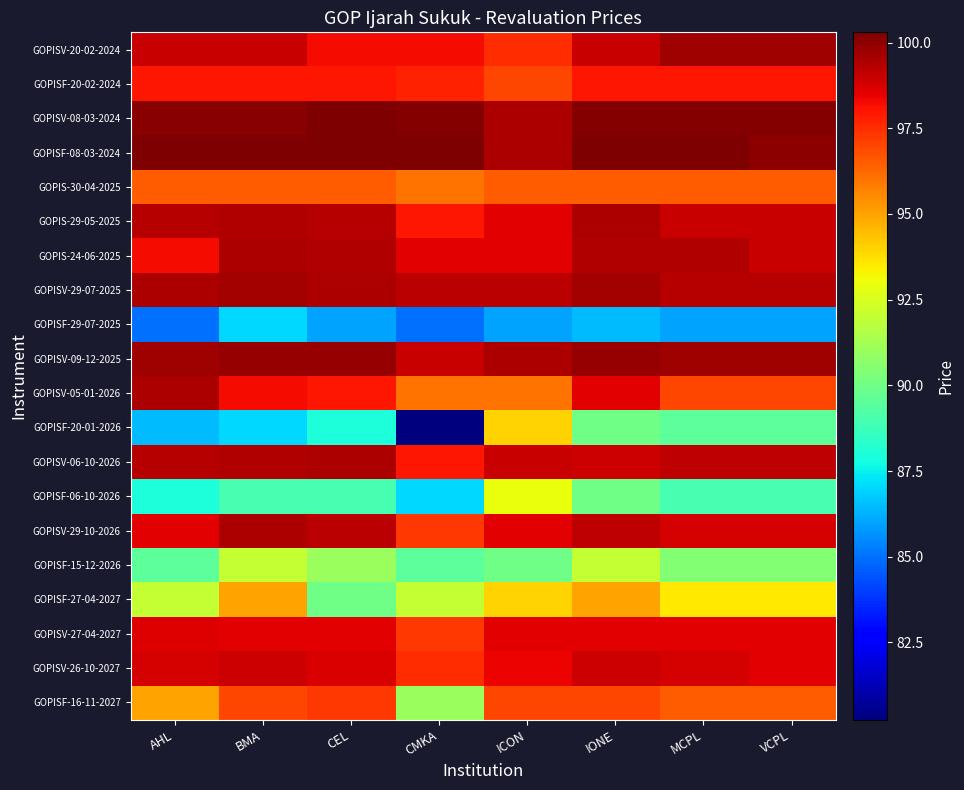

List the series in order of their peak value, highest first.

GOPISF-08-03-2024, GOPISV-08-03-2024, GOPISV-09-12-2025, GOPISV-20-02-2024, GOPISV-29-07-2025, GOPISV-05-01-2026, GOPISV-06-10-2026, GOPISV-29-10-2026, GOPIS-29-05-2025, GOPIS-24-06-2025, GOPISV-26-10-2027, GOPISV-27-04-2027, GOPISF-20-02-2024, GOPISF-16-11-2027, GOPIS-30-04-2025, GOPISF-27-04-2027, GOPISF-20-01-2026, GOPISF-06-10-2026, GOPISF-15-12-2026, GOPISF-29-07-2025